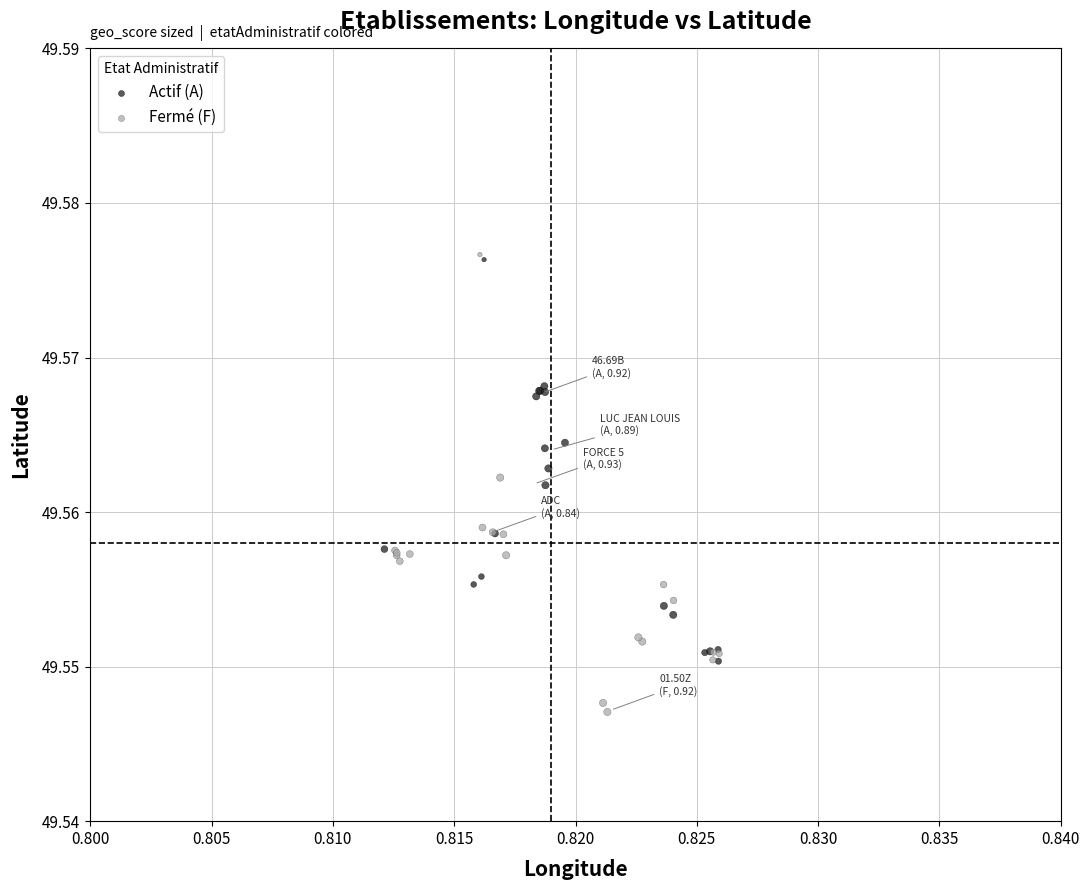

Which series contains the lowest Y value?

Fermé (F)